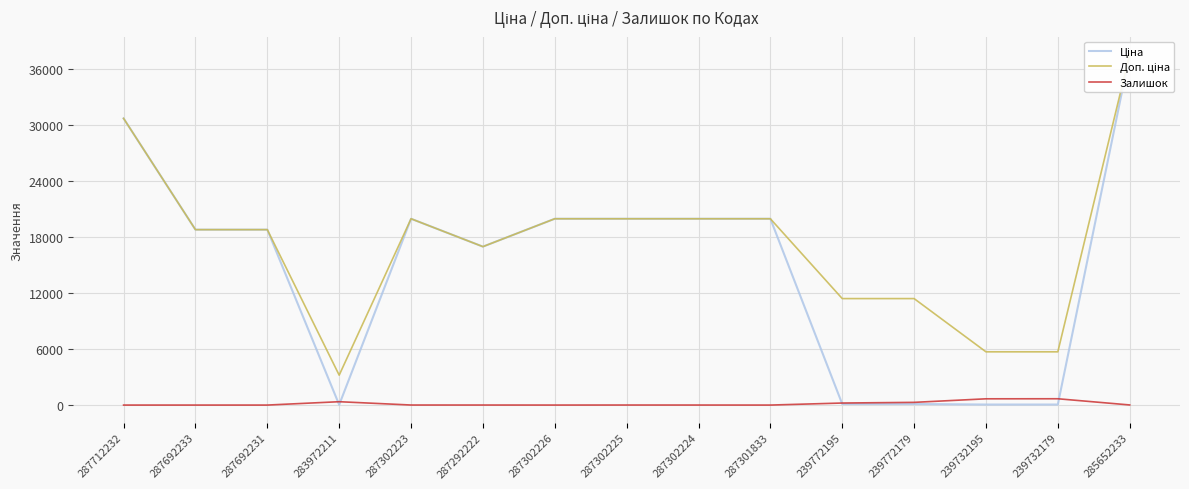

Which category has the lowest value in the Доп. ціна series?

283972211